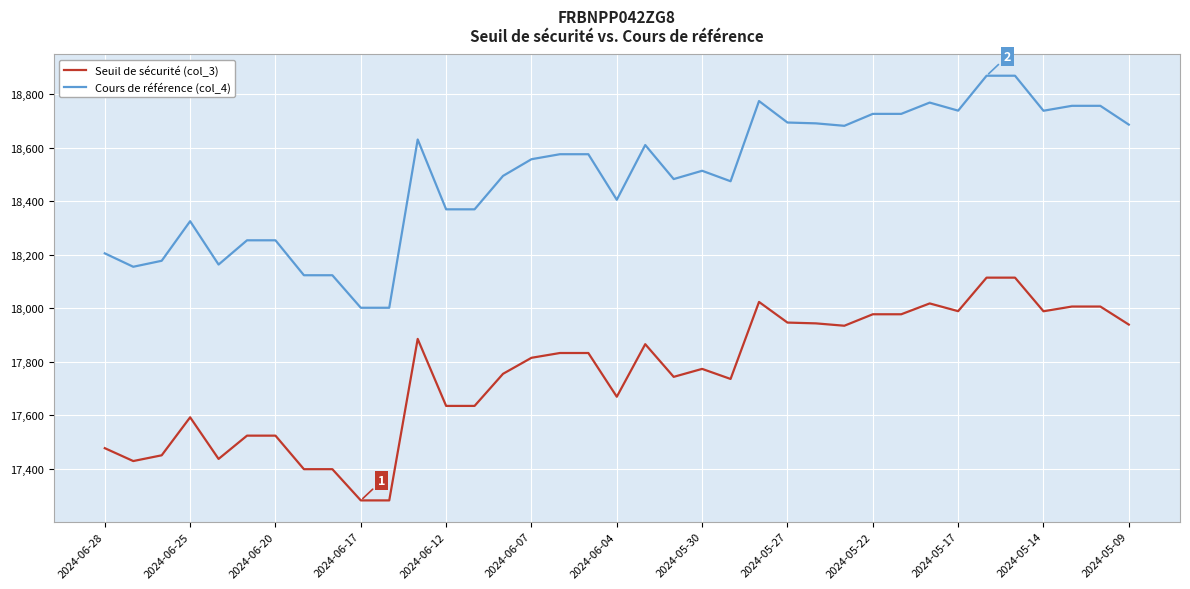

Which series has the largest range (max minus min)?

Cours de référence (col_4)